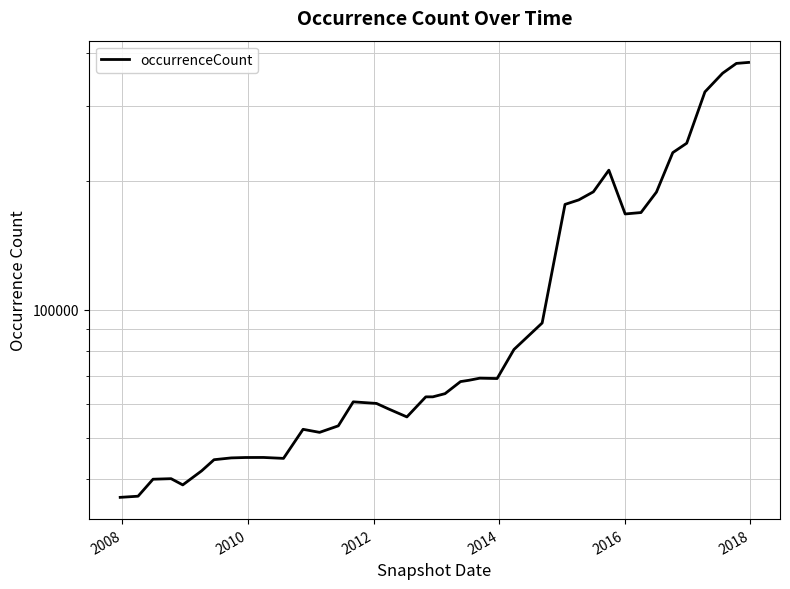

What is the difference between the maximum and minimum values?

343587